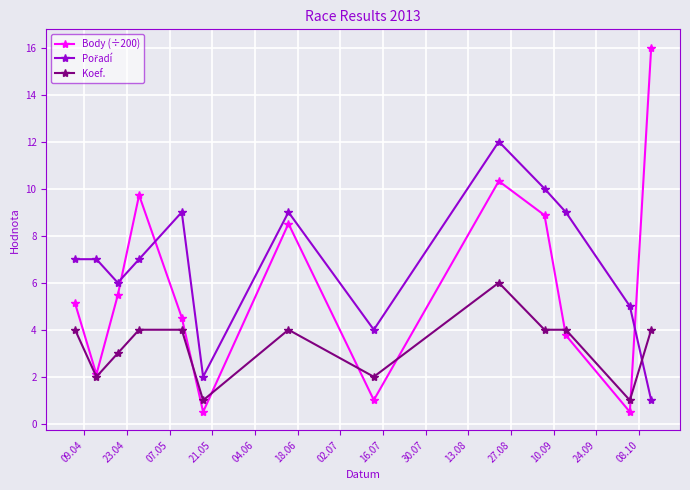

Which series has the widest spread of values?

Body (÷200)